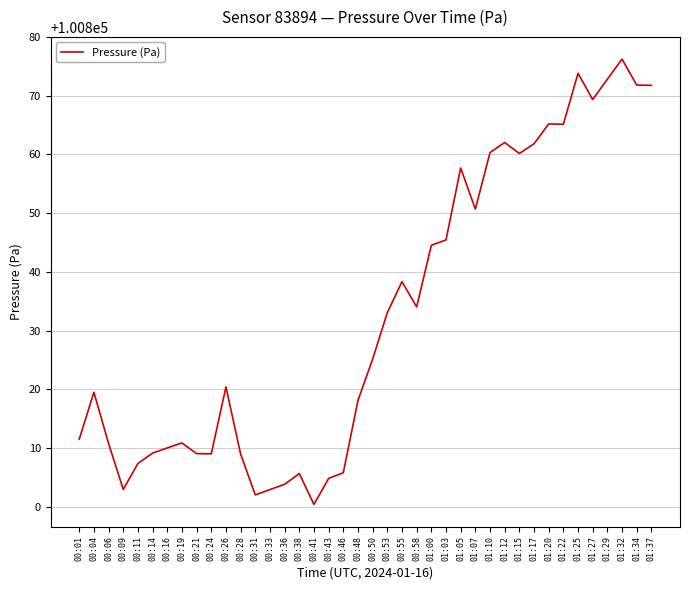

What position from the left is 01:15?

31